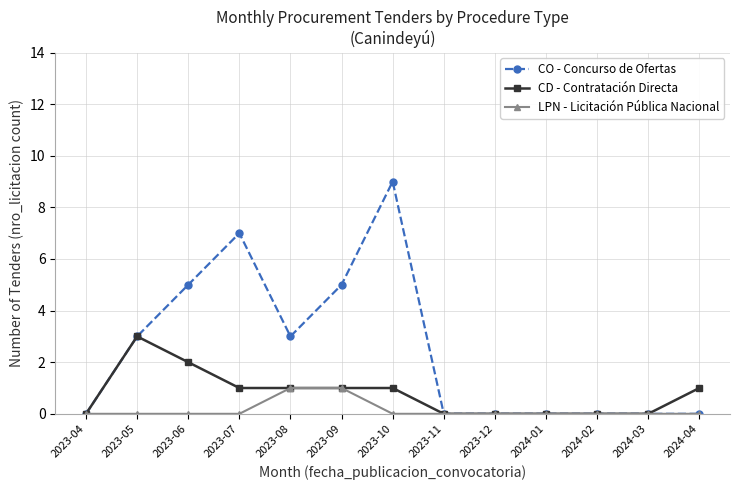

What is the label of the 7th point from the left?

2023-10